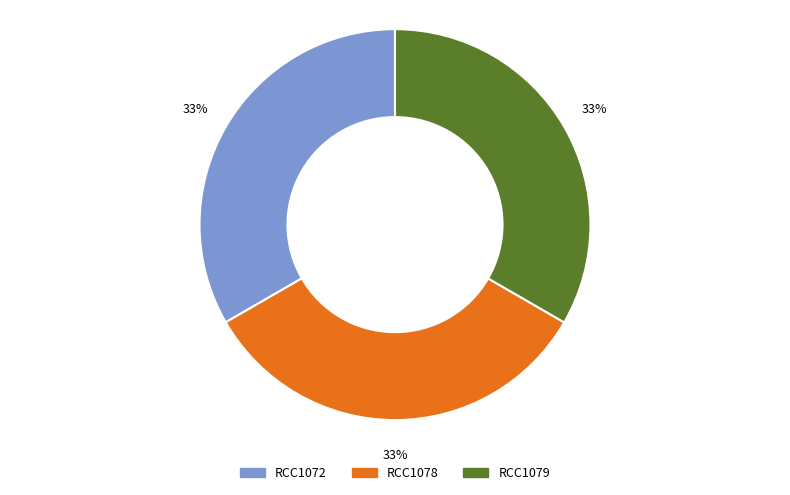

To the nearest percent, what percentage of the pie is RCC1078?

33%